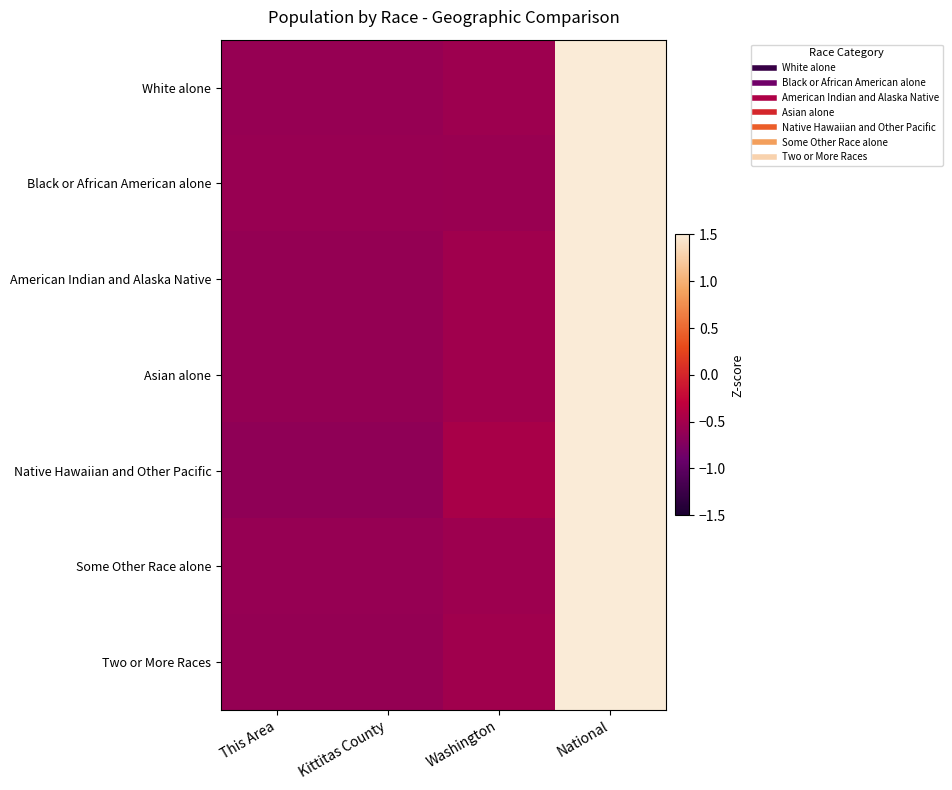

Reading right to left, what are all the values shown in this chart?

White alone: National=1.7	Washington=-0.5	Kittitas County=-0.6	This Area=-0.6
Black or African American alone: National=1.7	Washington=-0.6	Kittitas County=-0.6	This Area=-0.6
American Indian and Alaska Native: National=1.7	Washington=-0.5	Kittitas County=-0.6	This Area=-0.6
Asian alone: National=1.7	Washington=-0.5	Kittitas County=-0.6	This Area=-0.6
Native Hawaiian and Other Pacific: National=1.7	Washington=-0.5	Kittitas County=-0.6	This Area=-0.6
Some Other Race alone: National=1.7	Washington=-0.5	Kittitas County=-0.6	This Area=-0.6
Two or More Races: National=1.7	Washington=-0.5	Kittitas County=-0.6	This Area=-0.6